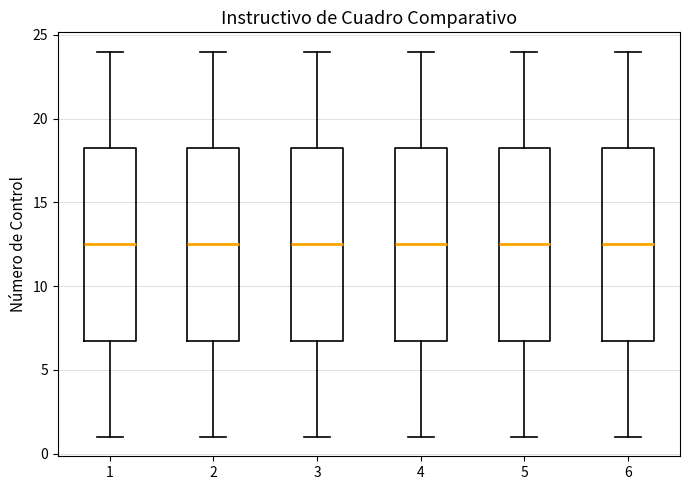

Reading left to right, transcribe this box plot: for each box, give where its median line is, the range the box spans, and where its two whiskers end, as read against the y-axis. The values are not printed on the chart, so give them approximately, as read against the axis.

1: median 12.5, box 7.0 to 18.5, whiskers 1.0 to 24.0
2: median 12.5, box 7.0 to 18.5, whiskers 1.0 to 24.0
3: median 12.5, box 7.0 to 18.5, whiskers 1.0 to 24.0
4: median 12.5, box 7.0 to 18.5, whiskers 1.0 to 24.0
5: median 12.5, box 7.0 to 18.5, whiskers 1.0 to 24.0
6: median 12.5, box 7.0 to 18.5, whiskers 1.0 to 24.0